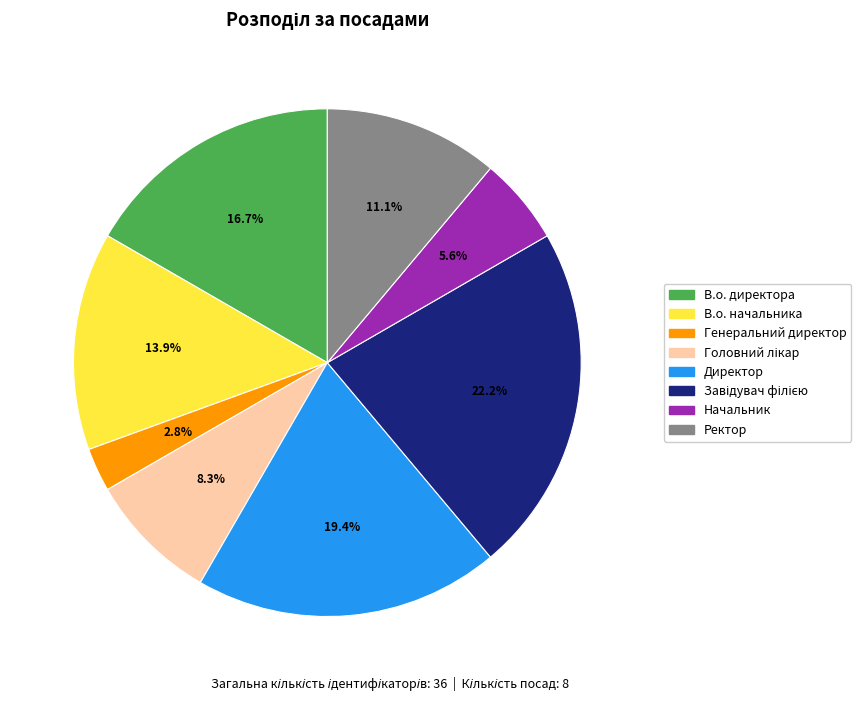

Does Генеральний директор account for over 50% of the chart?

No